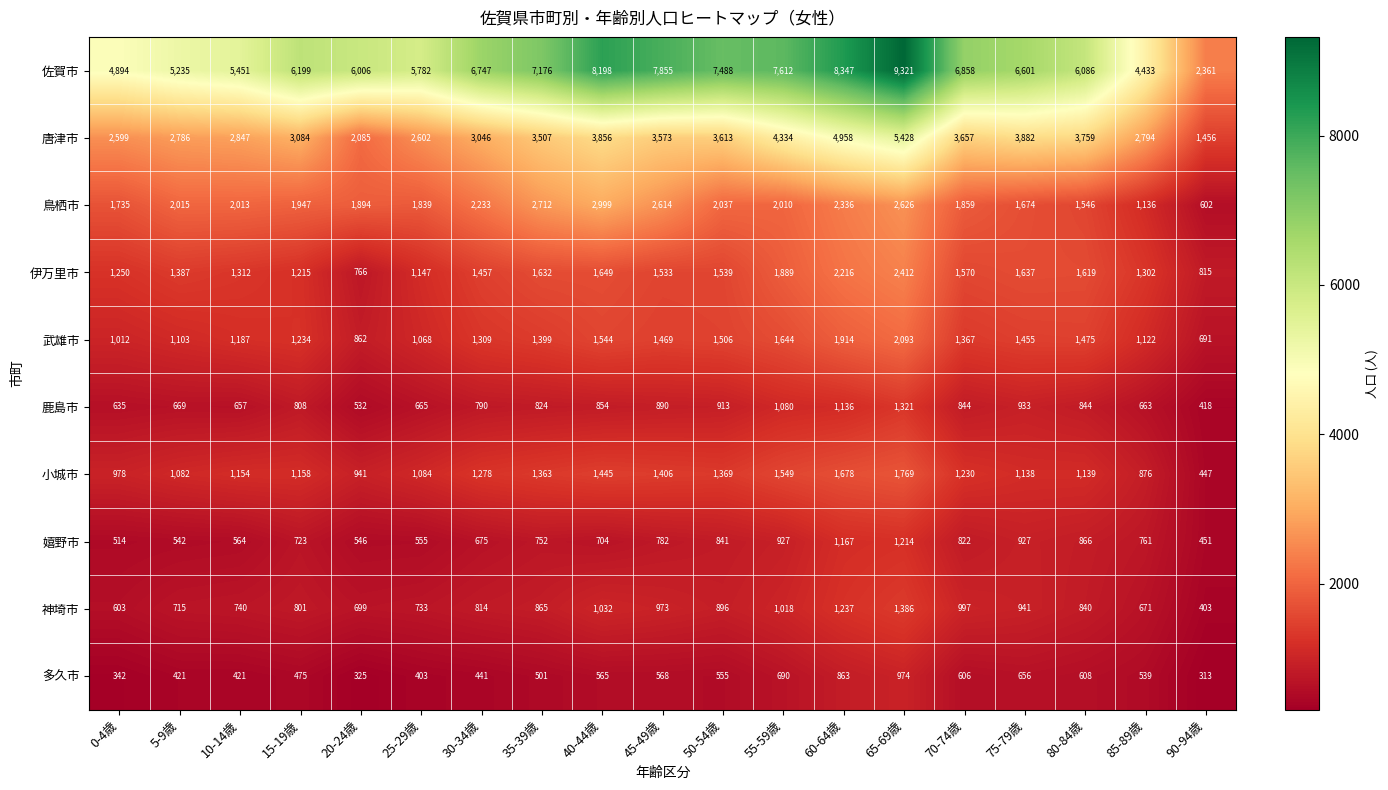

What is the difference between the maximum and minimum values in the 佐賀市 series?

6960